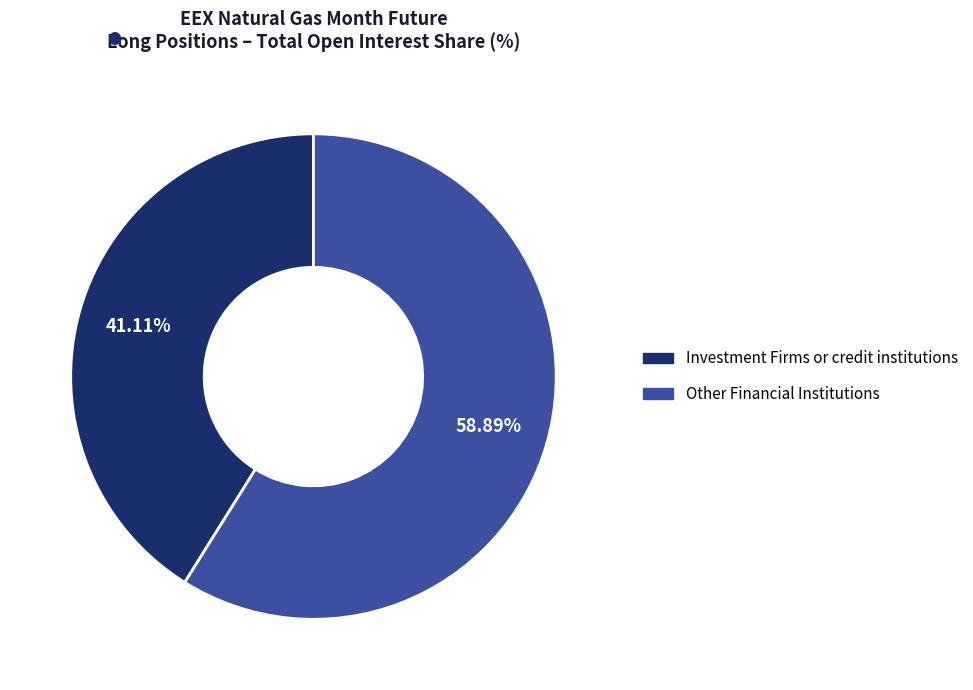

Does any single category account for the majority?

Yes